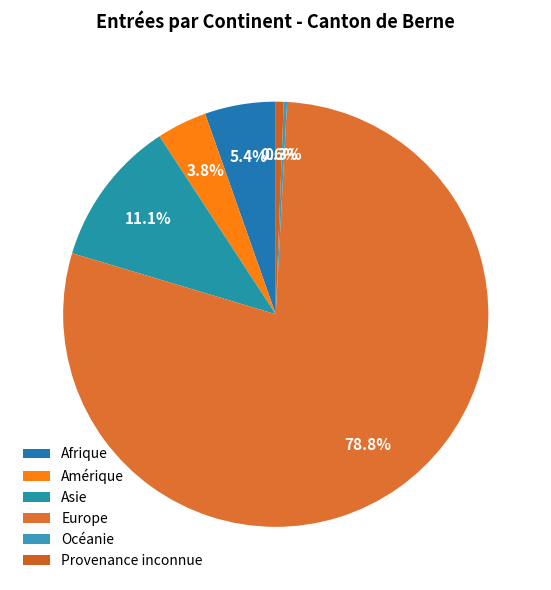

What is the largest slice in the pie chart?

Europe